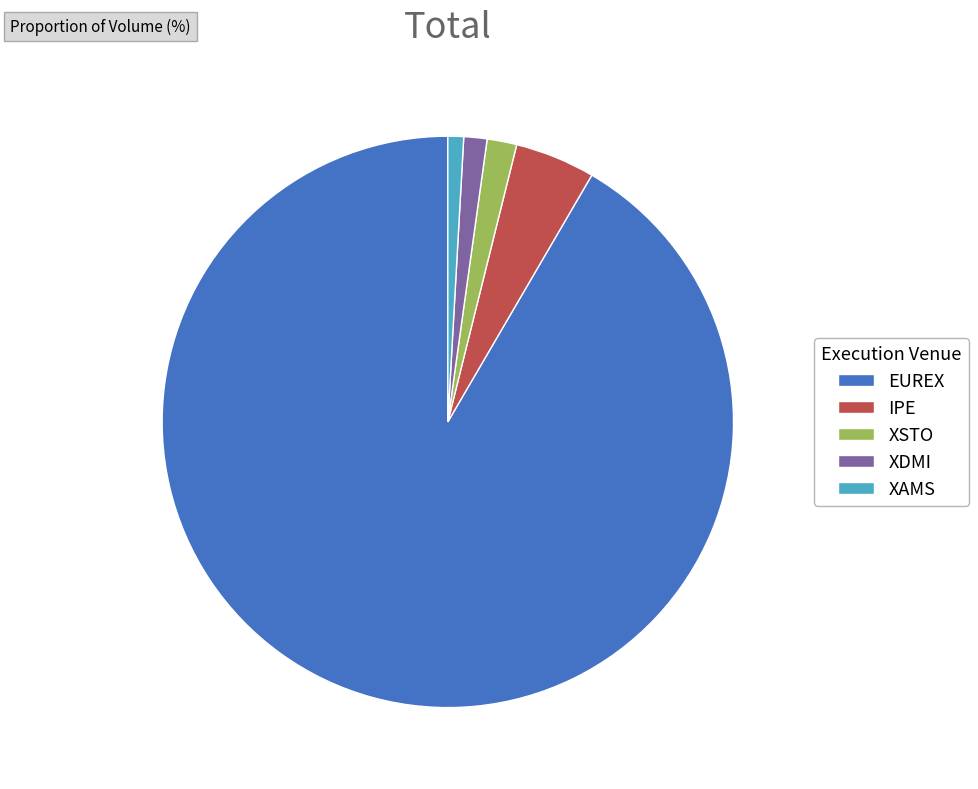

Count the number of slices in the pie.

5